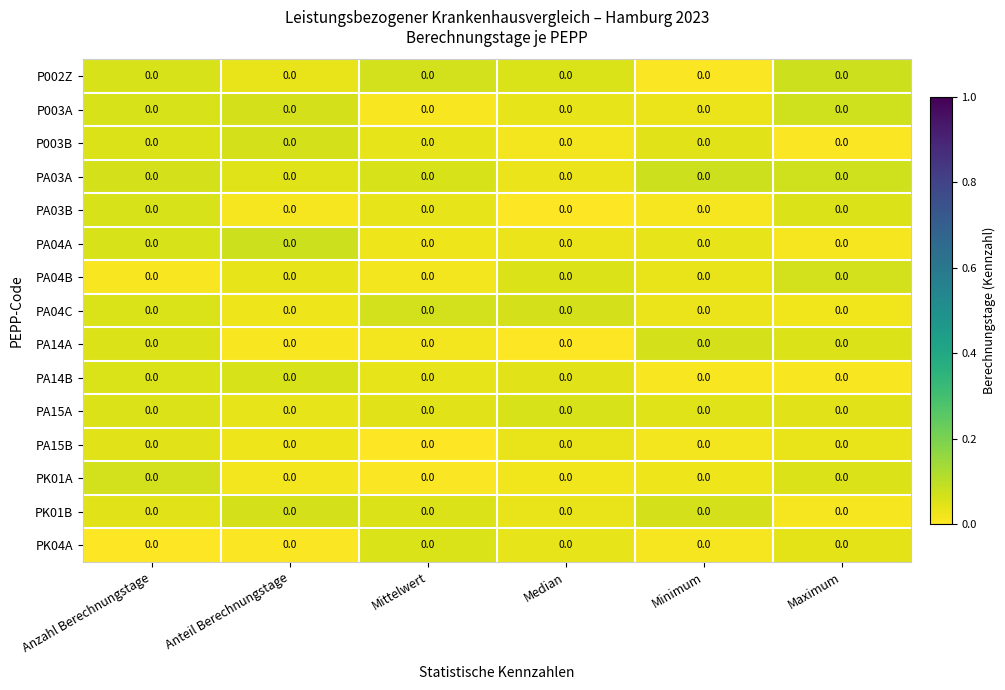

At which category is the sum across all series the highest?

Anzahl Berechnungstage